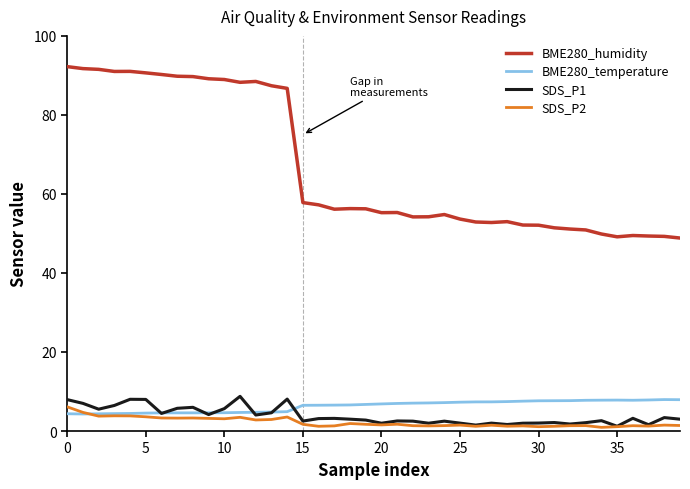

What are all the series names shown in the legend?

BME280_humidity, BME280_temperature, SDS_P1, SDS_P2